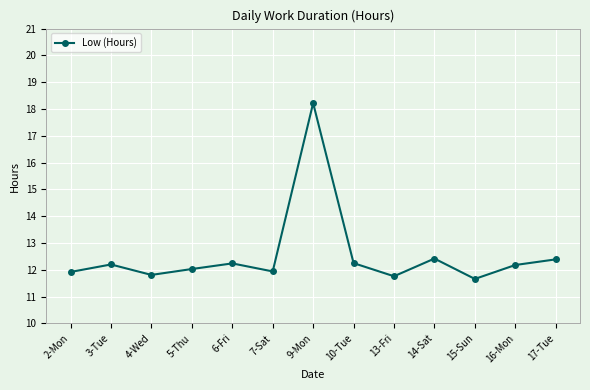

What is the difference between the maximum and minimum values?

6.6